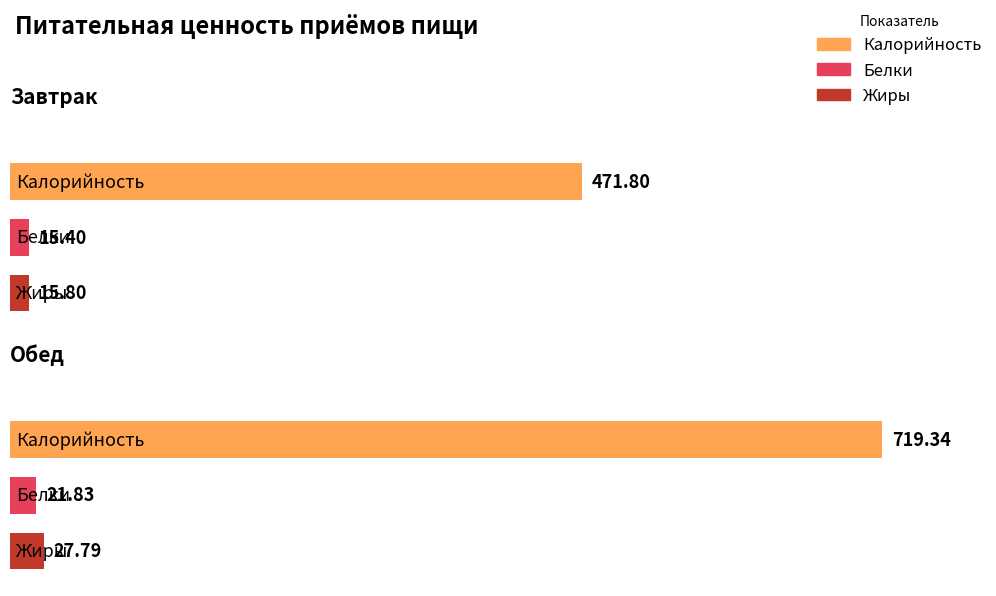

At which category is the sum across all series the highest?

Обед